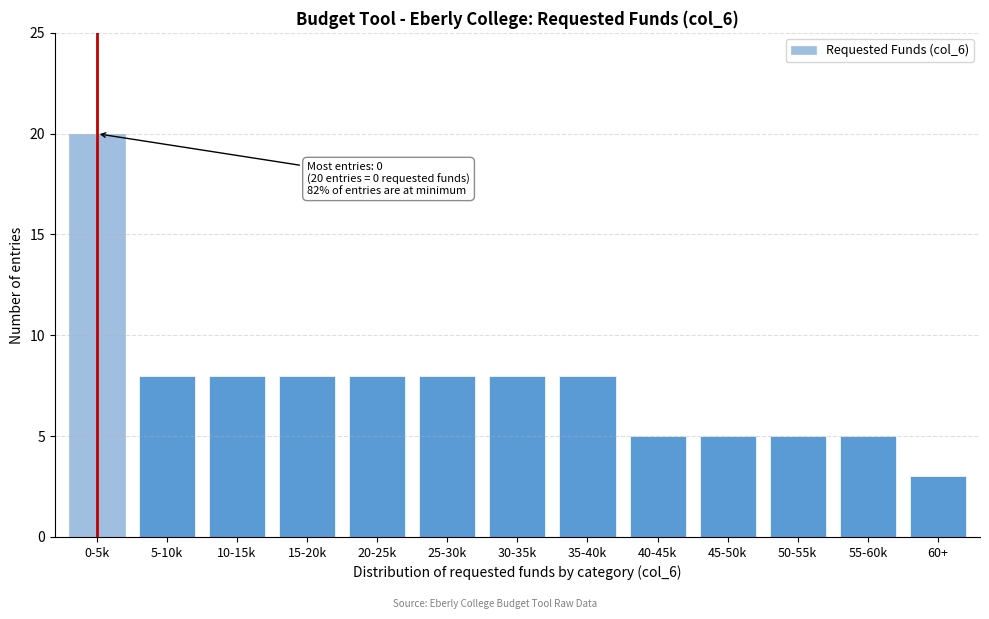

Reading left to right, extract all data points from this chart.

0-5k=20	5-10k=8	10-15k=8	15-20k=8	20-25k=8	25-30k=8	30-35k=8	35-40k=8	40-45k=5	45-50k=5	50-55k=5	55-60k=5	60+=3